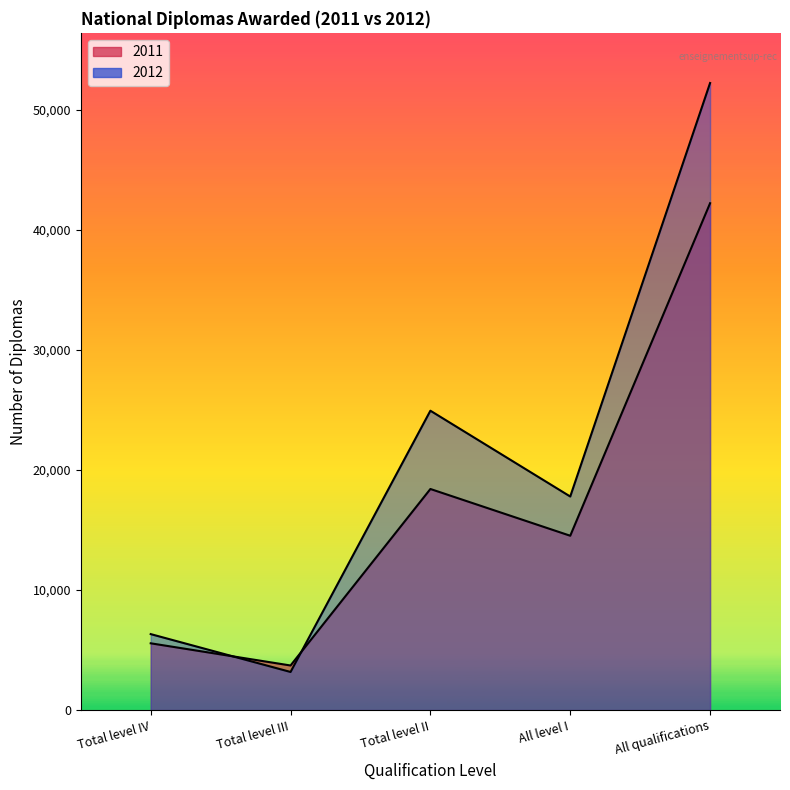

What are all the series names shown in the legend?

2011, 2012